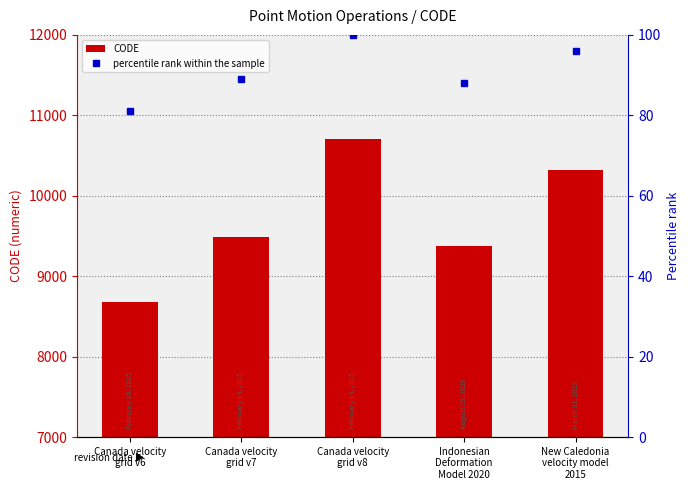

Rank the series by their maximum value, from lowest to highest.

percentile rank within the sample, CODE